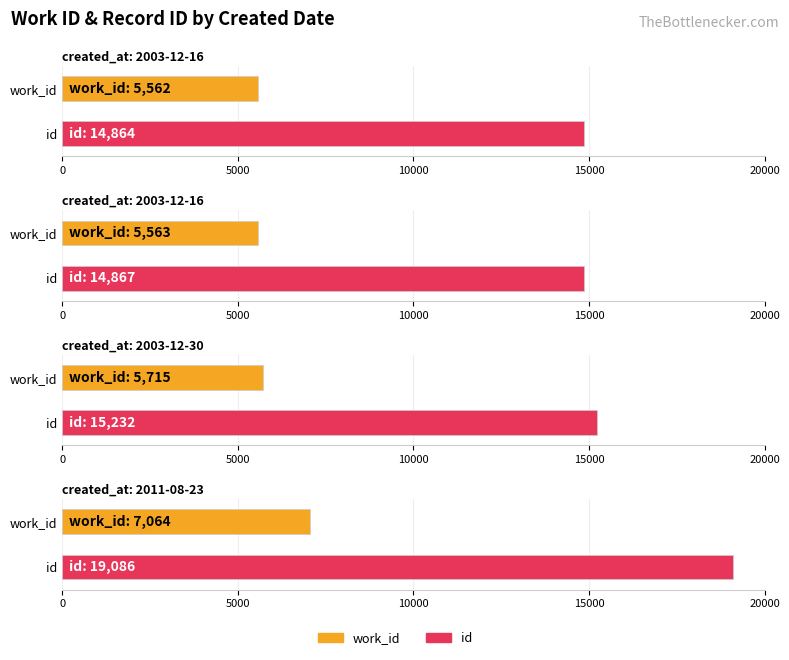

Rank the series by their average value, from lowest to highest.

work_id, id